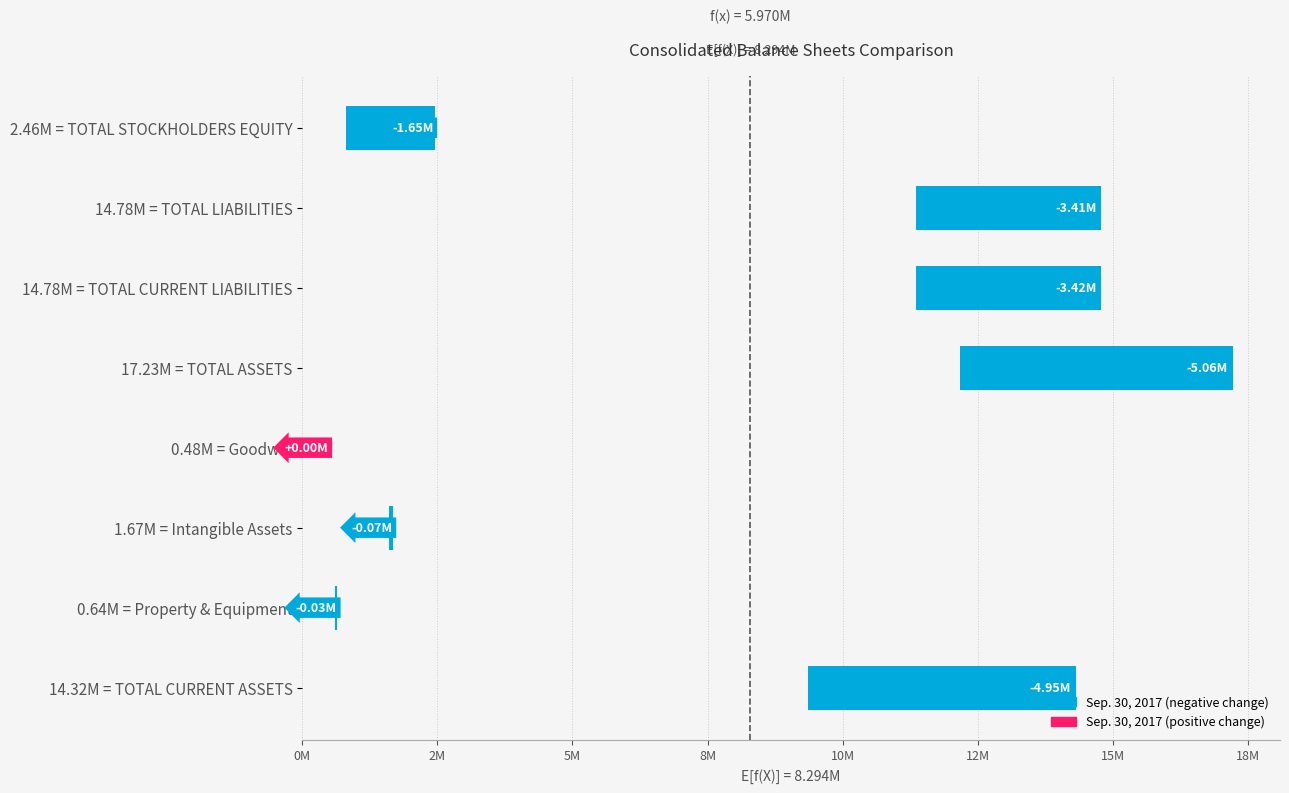

How many data points are less than 14317025?

4